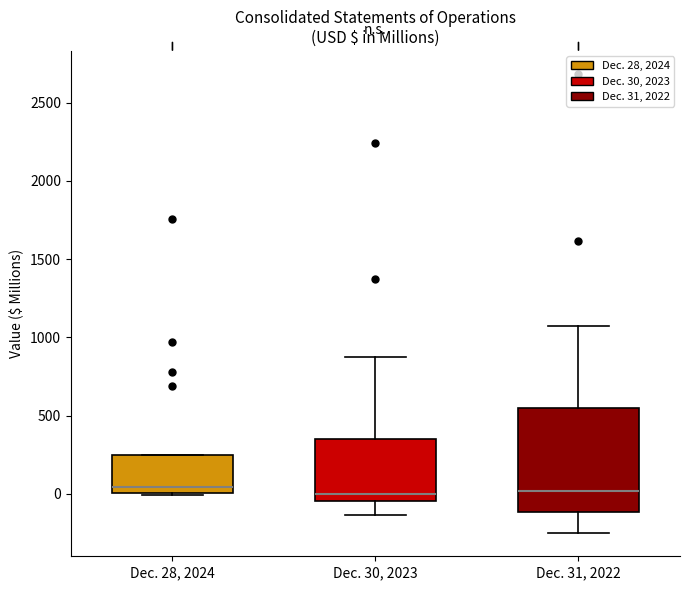

Reading left to right, read every box against the y-axis: the position of its median line, the range the box covers, and the ends of its whiskers. The values are not printed on the chart, so give them approximately, as read against the axis.

Dec. 28, 2024: median 50, box 0 to 250, whiskers 0 (just below the box's lower edge) to 250
Dec. 30, 2023: median 0, box -50 to 350, whiskers -150 to 850
Dec. 31, 2022: median 0, box -100 to 550, whiskers -250 to 1050